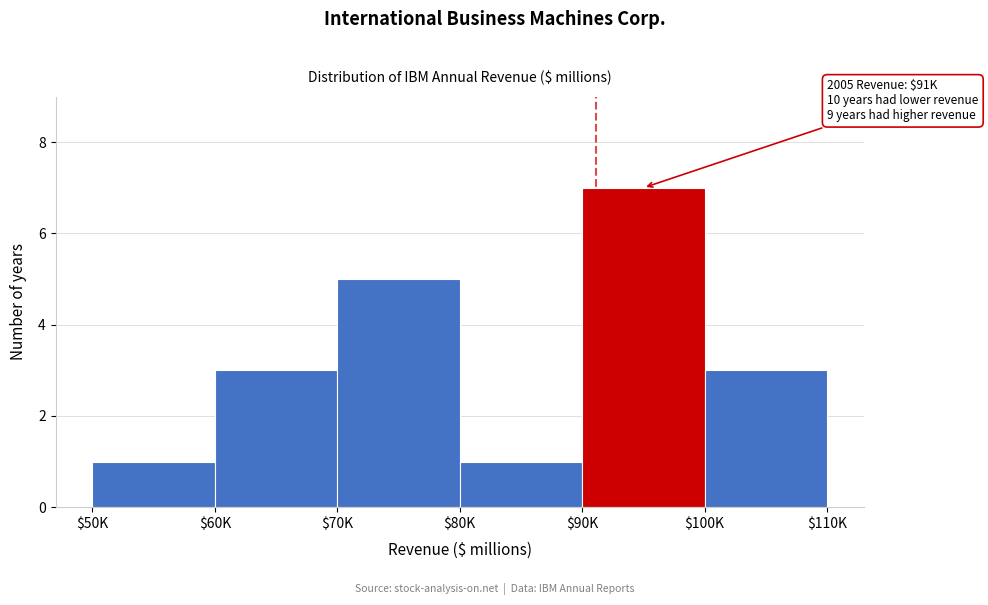

Reading right to left, transcribe all the data shown in this chart.

3	7	1	5	3	1